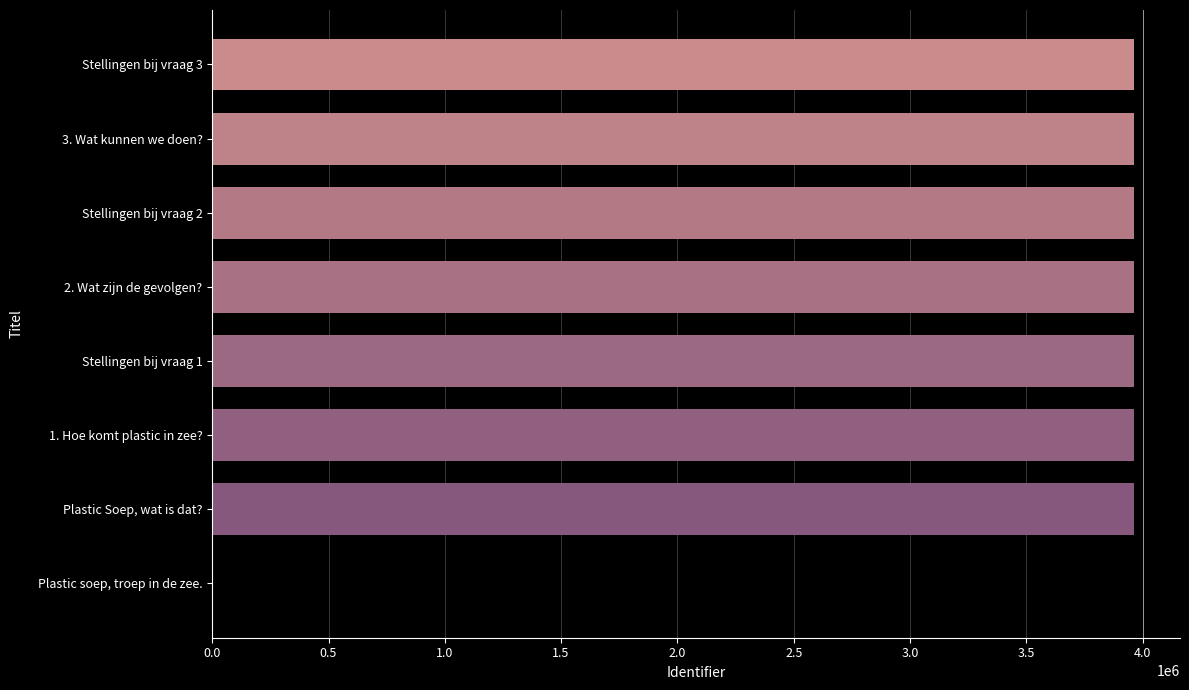

How many positive values are there?

7